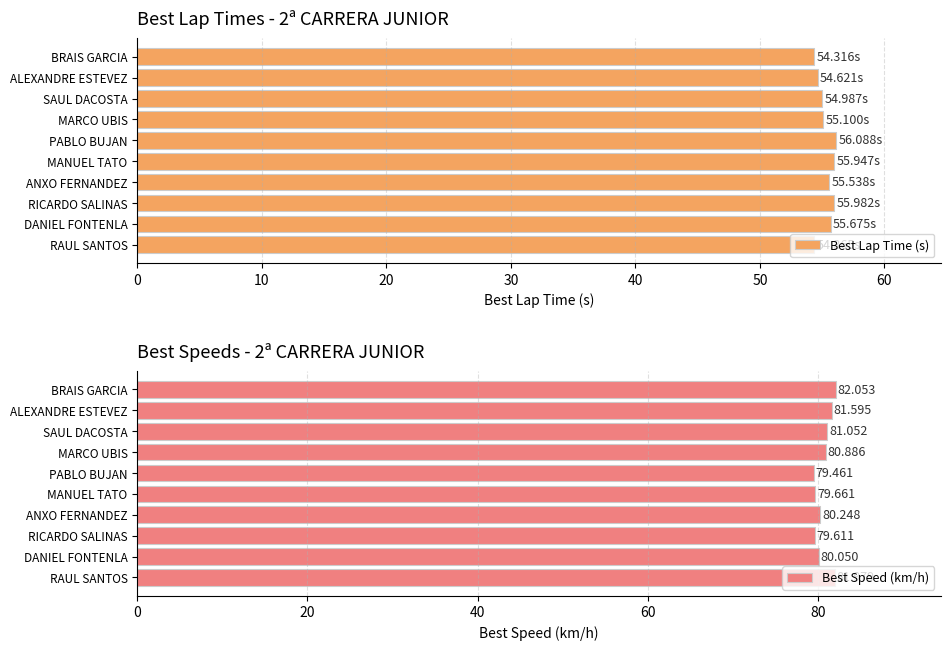

What is the difference between the maximum and second lowest values in the Best Lap Time (s) series?

1.7